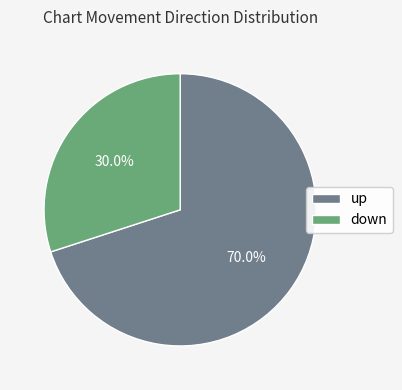

To the nearest percent, what percentage of the pie is down?

30%